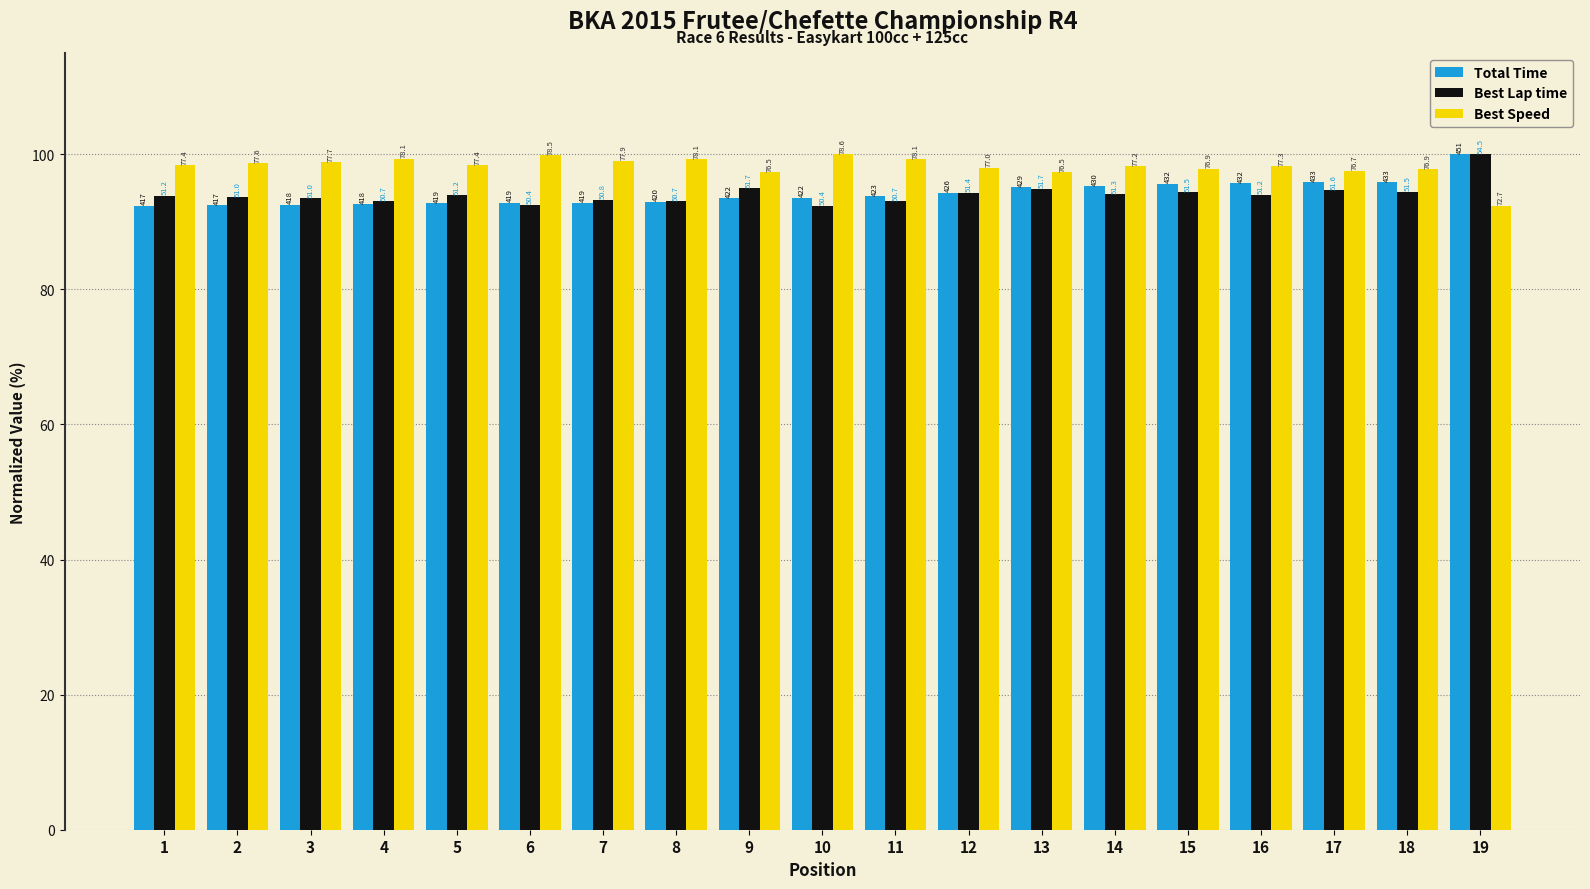

Reading right to left, what are all the values shown in this chart?

Total Time: 19=100.0	18=95.9	17=95.9	16=95.7	15=95.6	14=95.3	13=95.1	12=94.3	11=93.8	10=93.6	9=93.5	8=93.0	7=92.9	6=92.8	5=92.8	4=92.6	3=92.6	2=92.5	1=92.4
Best Lap time: 19=100.0	18=94.5	17=94.7	16=94.0	15=94.4	14=94.1	13=94.9	12=94.3	11=93.1	10=92.4	9=94.9	8=93.1	7=93.3	6=92.5	5=93.9	4=93.0	3=93.5	2=93.6	1=93.9
Best Speed: 19=92.4	18=97.8	17=97.6	16=98.3	15=97.9	14=98.3	13=97.4	12=98.0	11=99.3	10=100.0	9=97.3	8=99.3	7=99.1	6=99.9	5=98.4	4=99.3	3=98.8	2=98.7	1=98.4